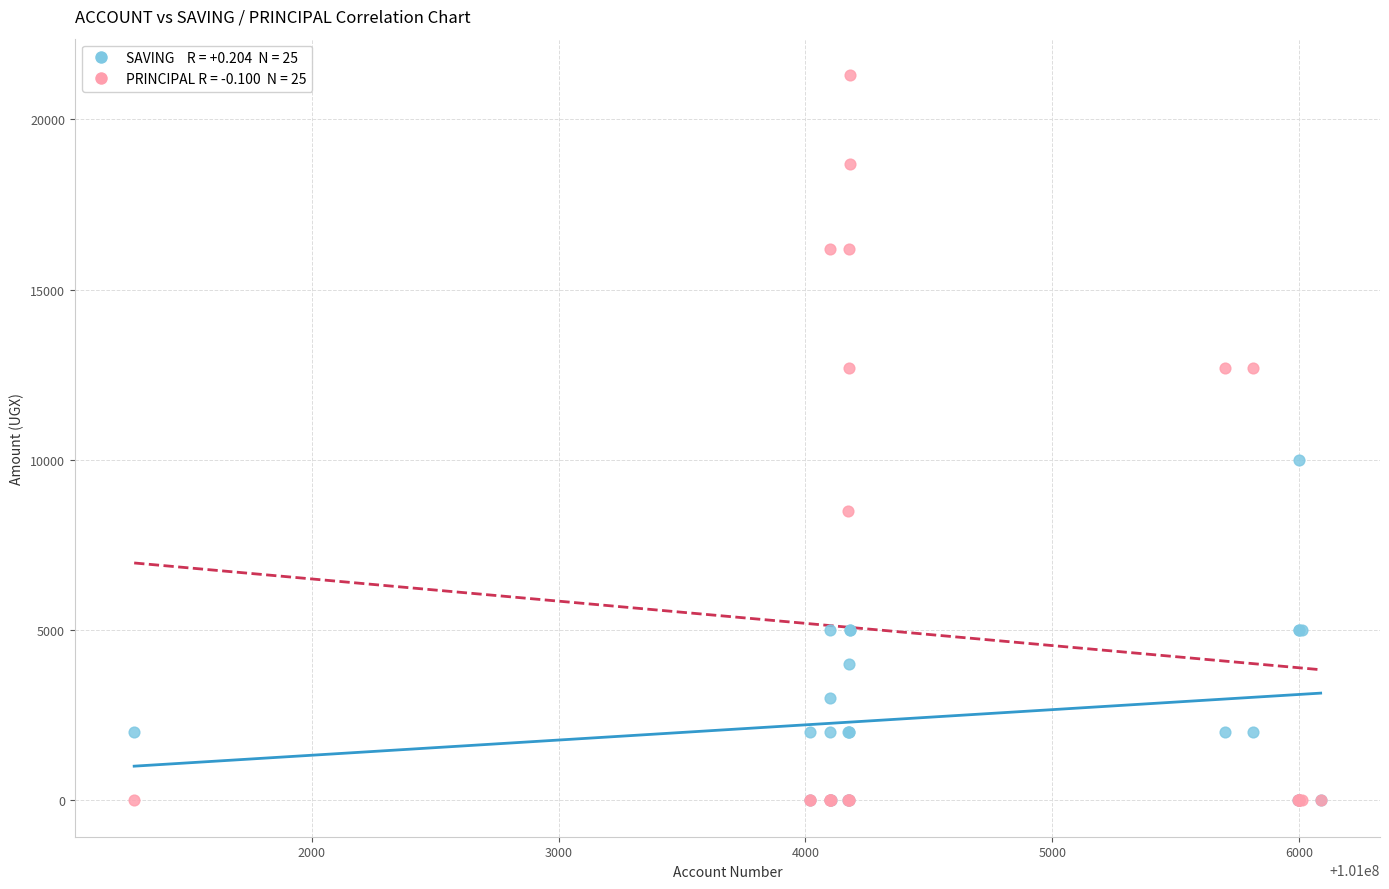

Across all series, what Y value is closest to 10650?

10000